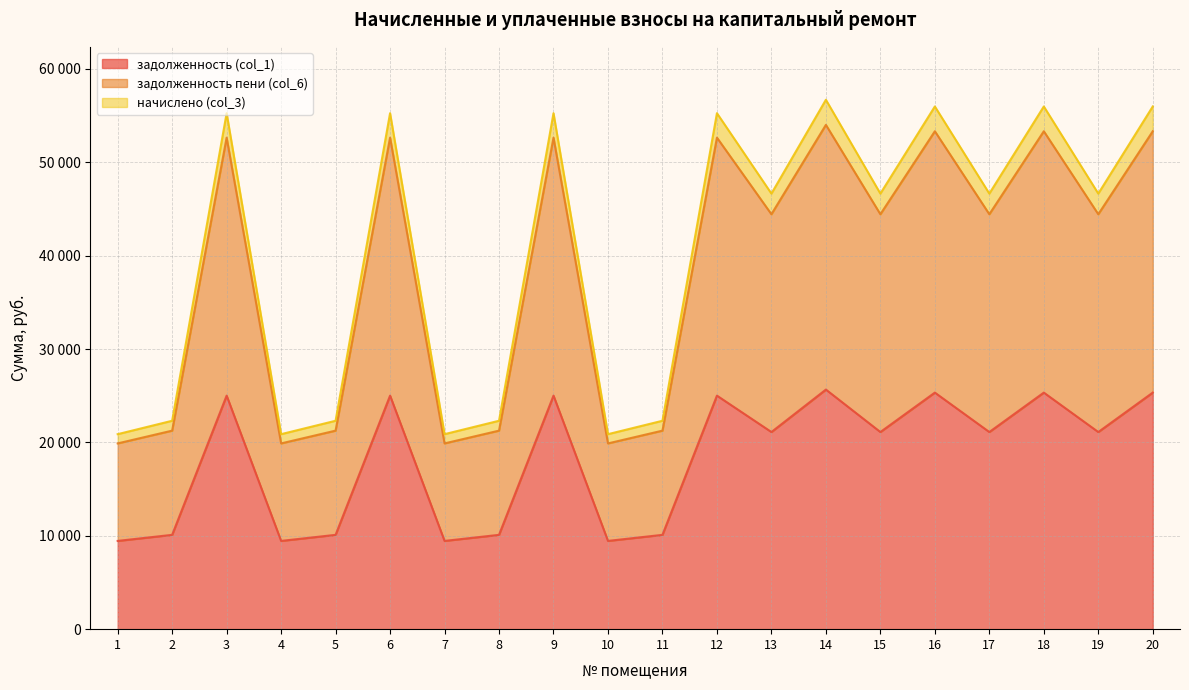

At which category does задолженность (col_1) reach its first local peak?

3